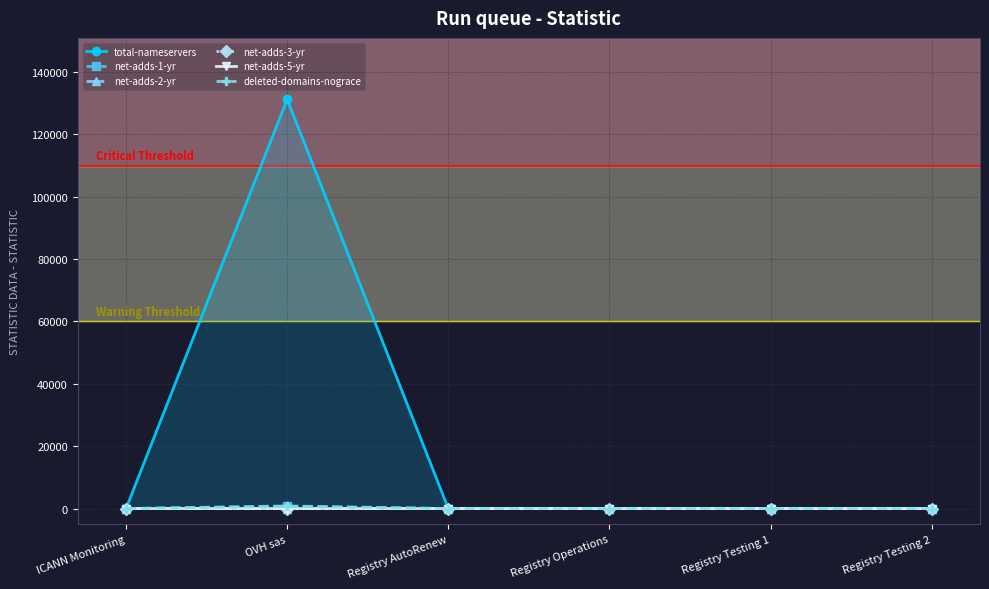

What is the highest value of the total-nameservers series?

131261